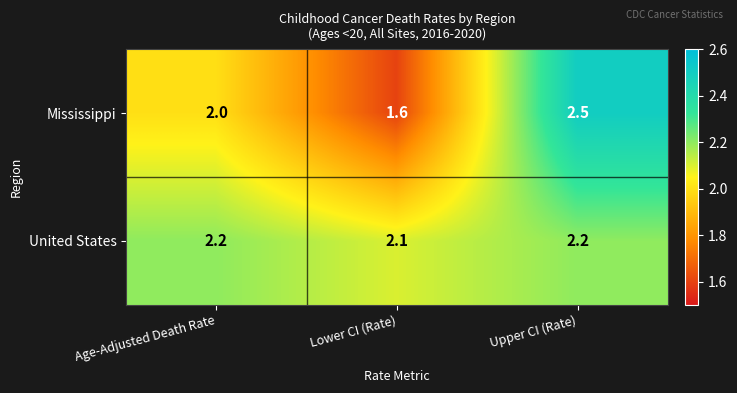

What is the maximum value shown in the chart?

2.5